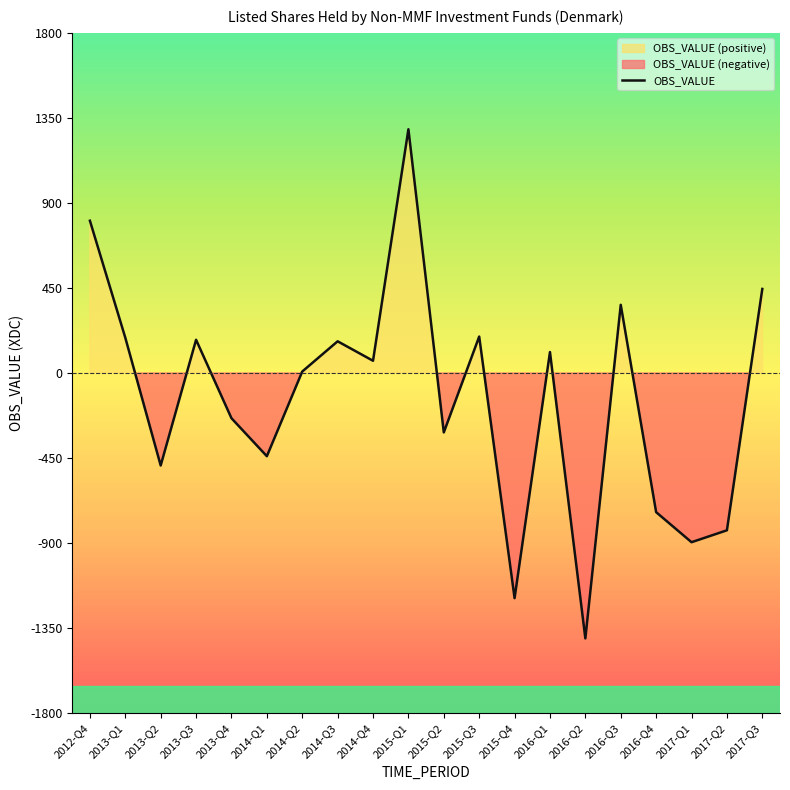

What is the difference between the values at 2014-Q2 and 2014-Q4?

57